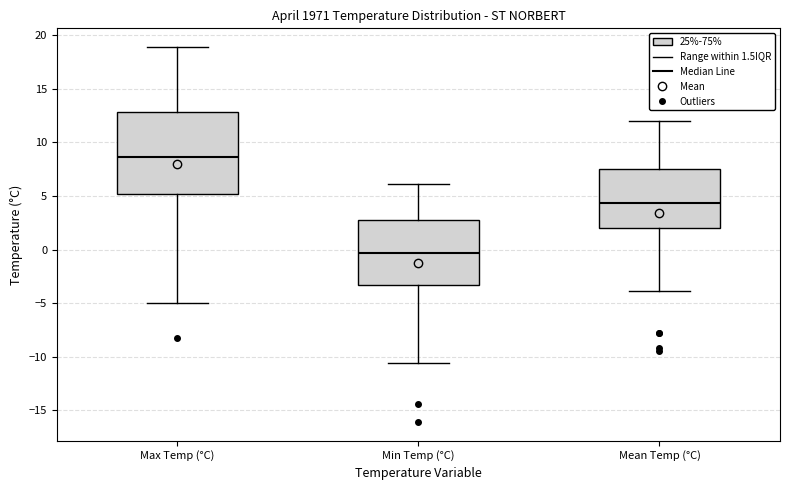

Where does the upper whisker of the box for Max Temp (°C) end on the y-axis? The values are not printed on the chart, so give them approximately, as read against the axis.

19.0